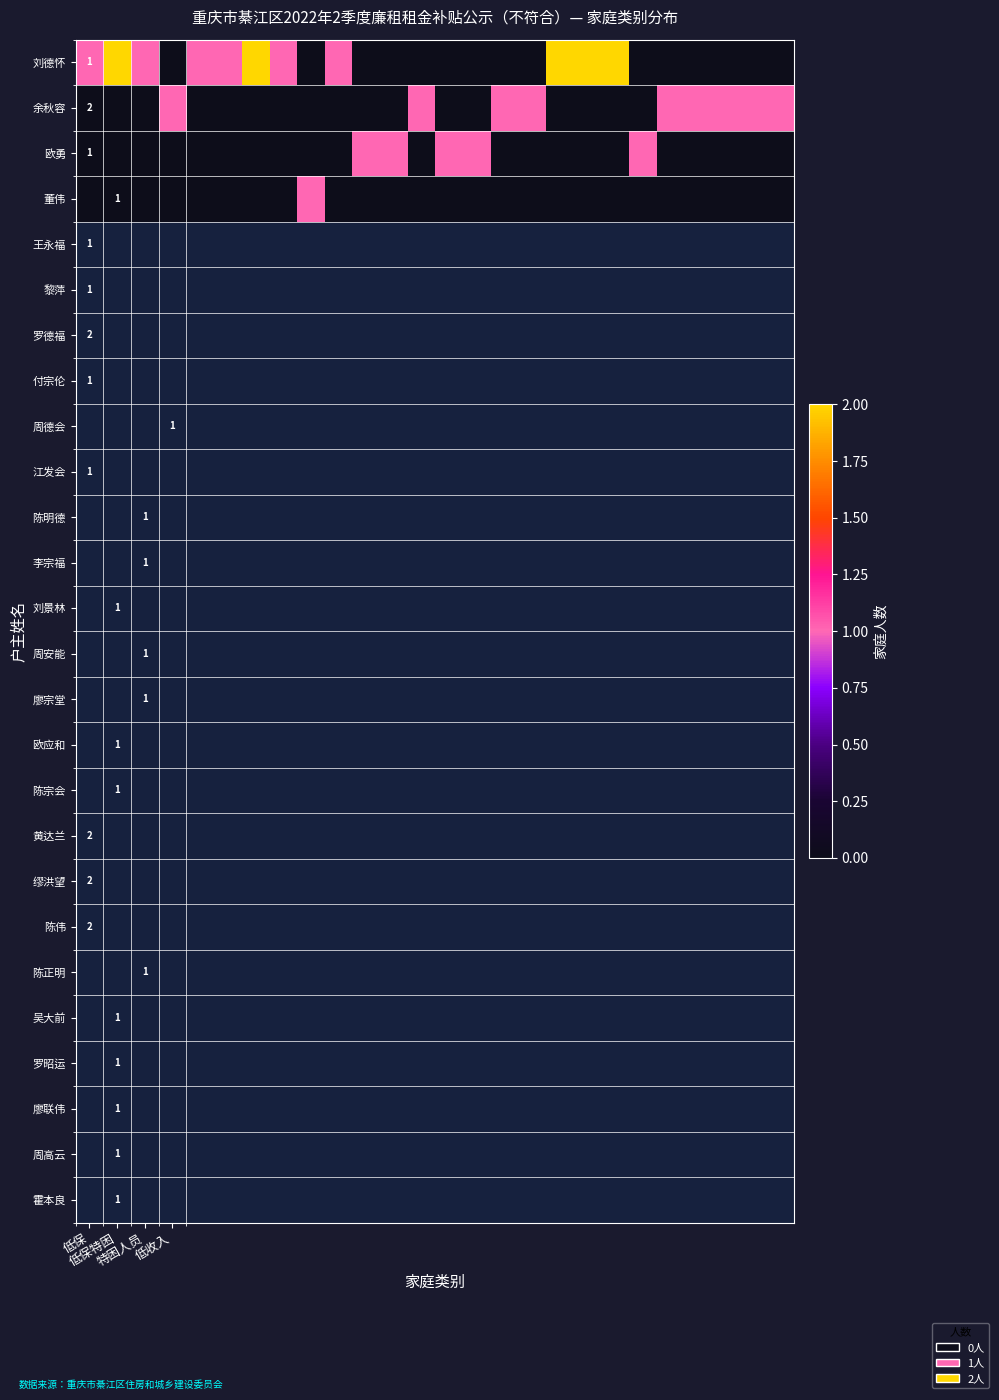

How many values in the 刘德怀 series exceed 0?

11